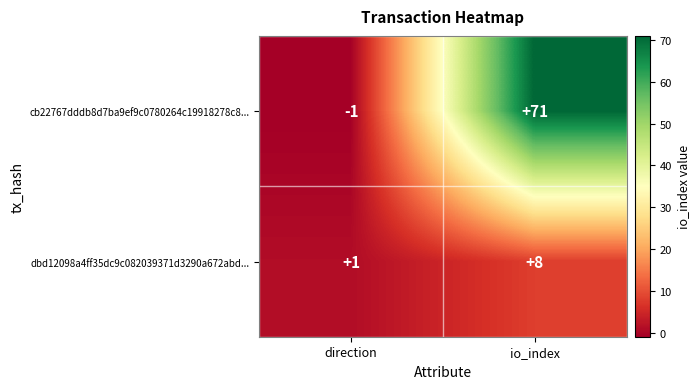

Rank the series by their maximum value, from highest to lowest.

cb22767dddb8d7ba9ef9c0780264c19918278c8..., dbd12098a4ff35dc9c082039371d3290a672abd...